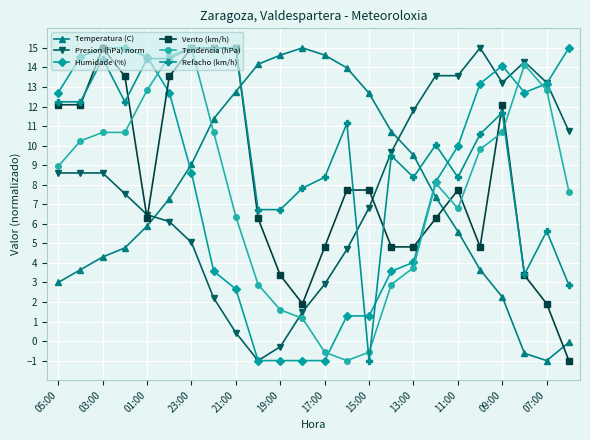

What is the greatest value displayed?

15.0